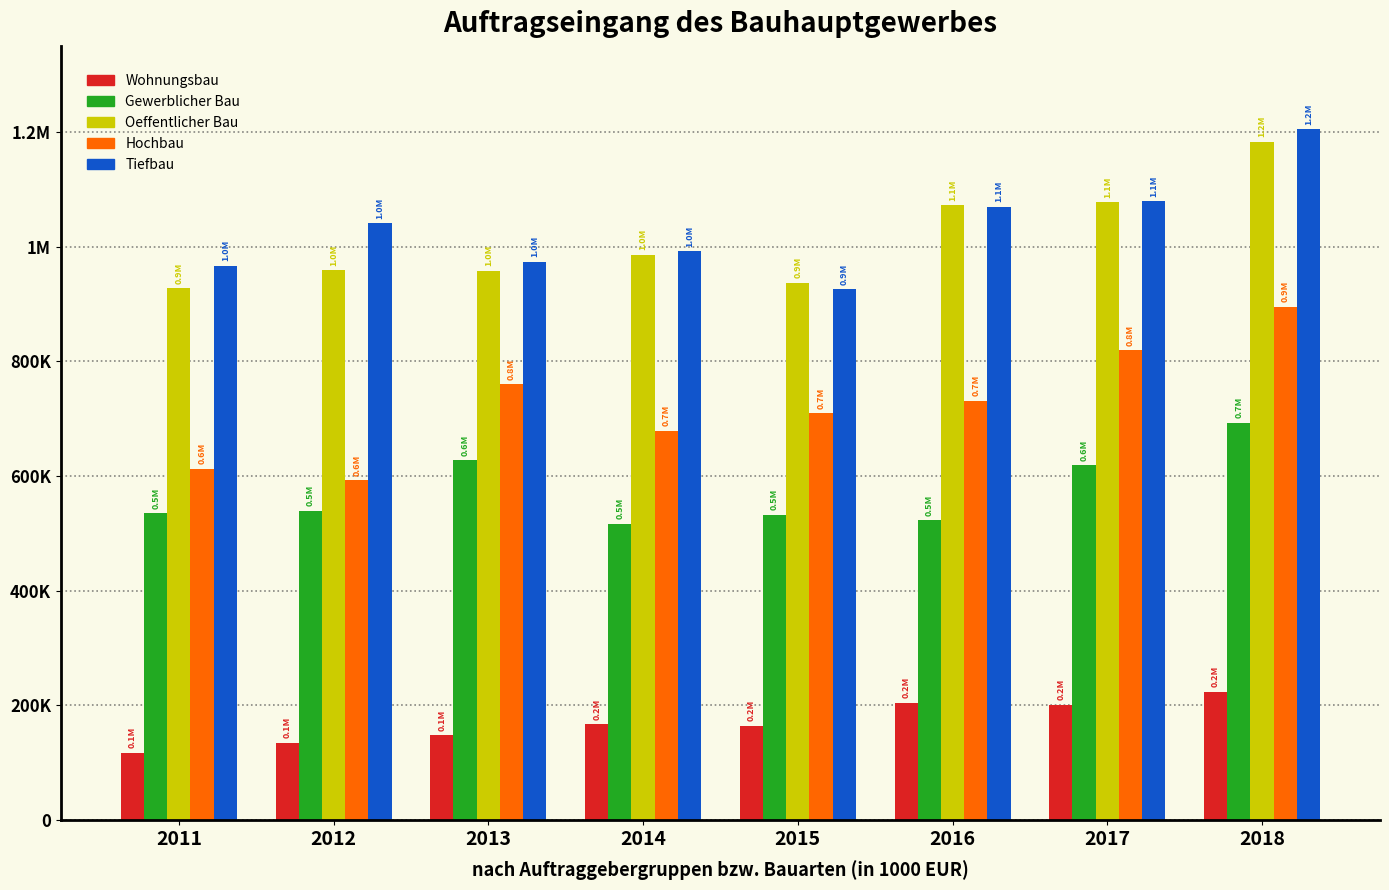

Are the bars grouped side by side (vs. stacked)?

Yes